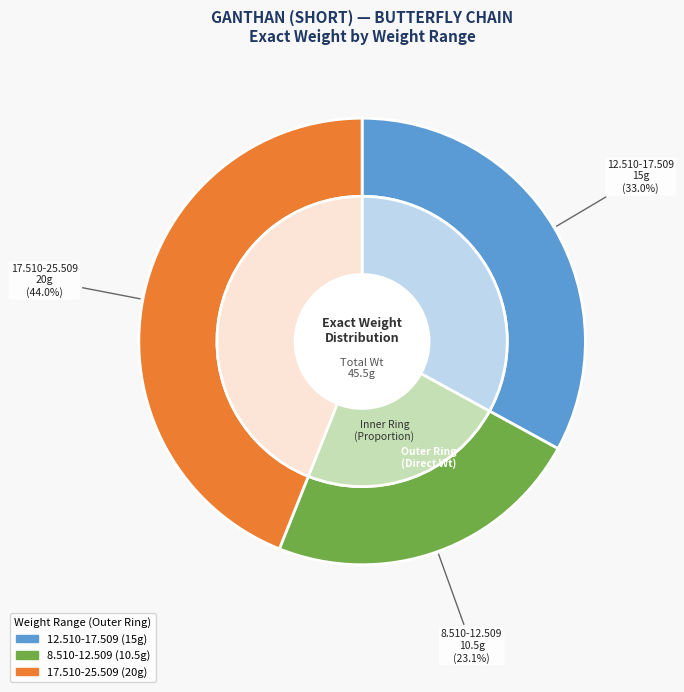

True or false: 8.510-12.509 accounts for 23% of the total.

True